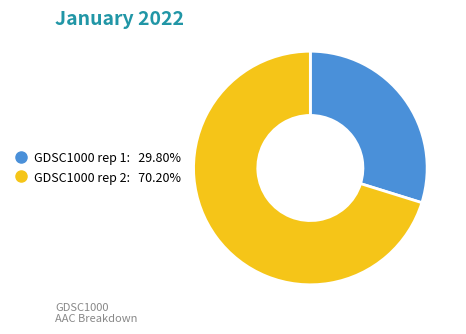

Is there a majority slice in this chart?

Yes